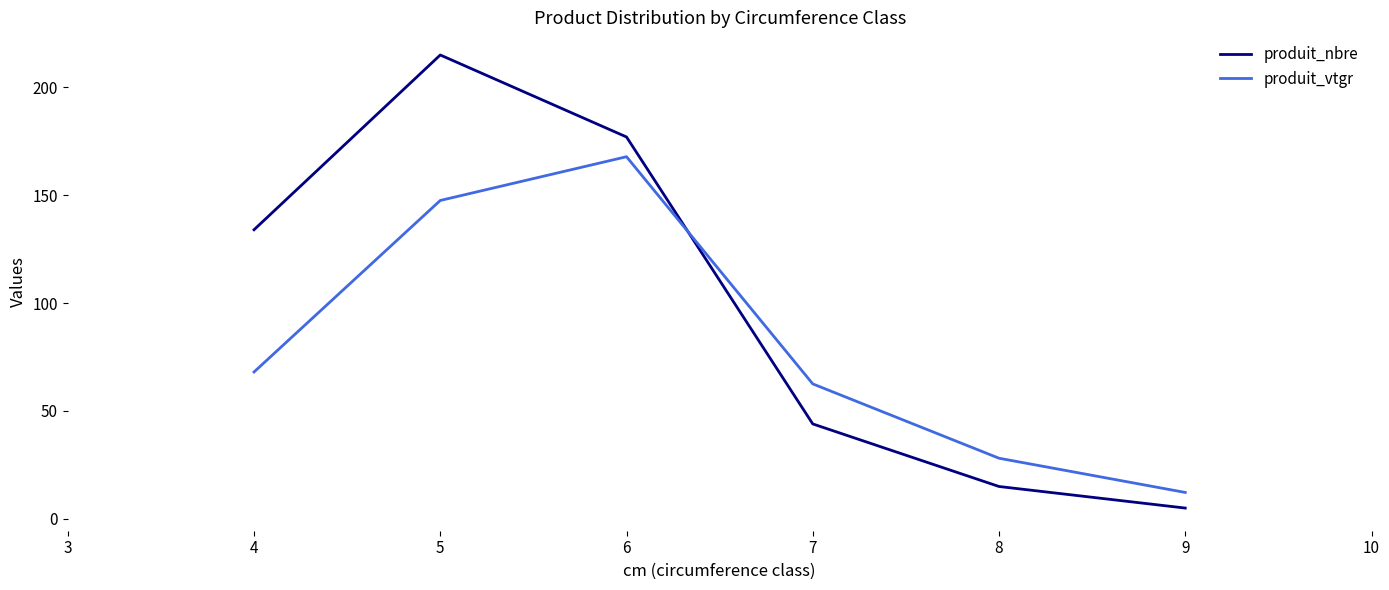

Which label corresponds to the largest value in the chart?

5